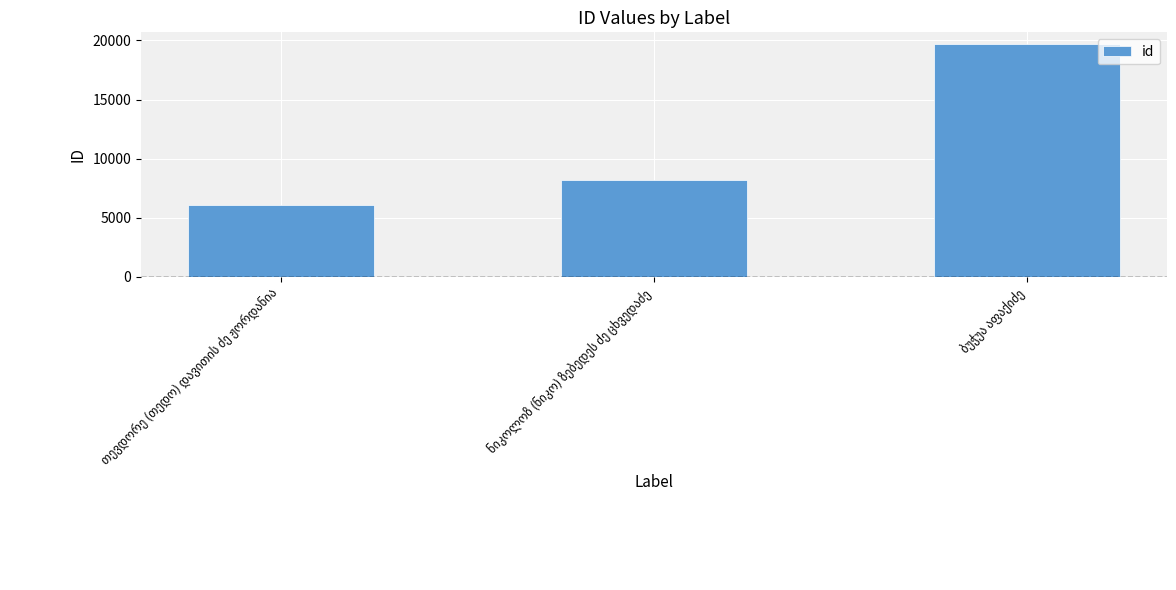

What is the difference between the maximum and minimum values?

13646